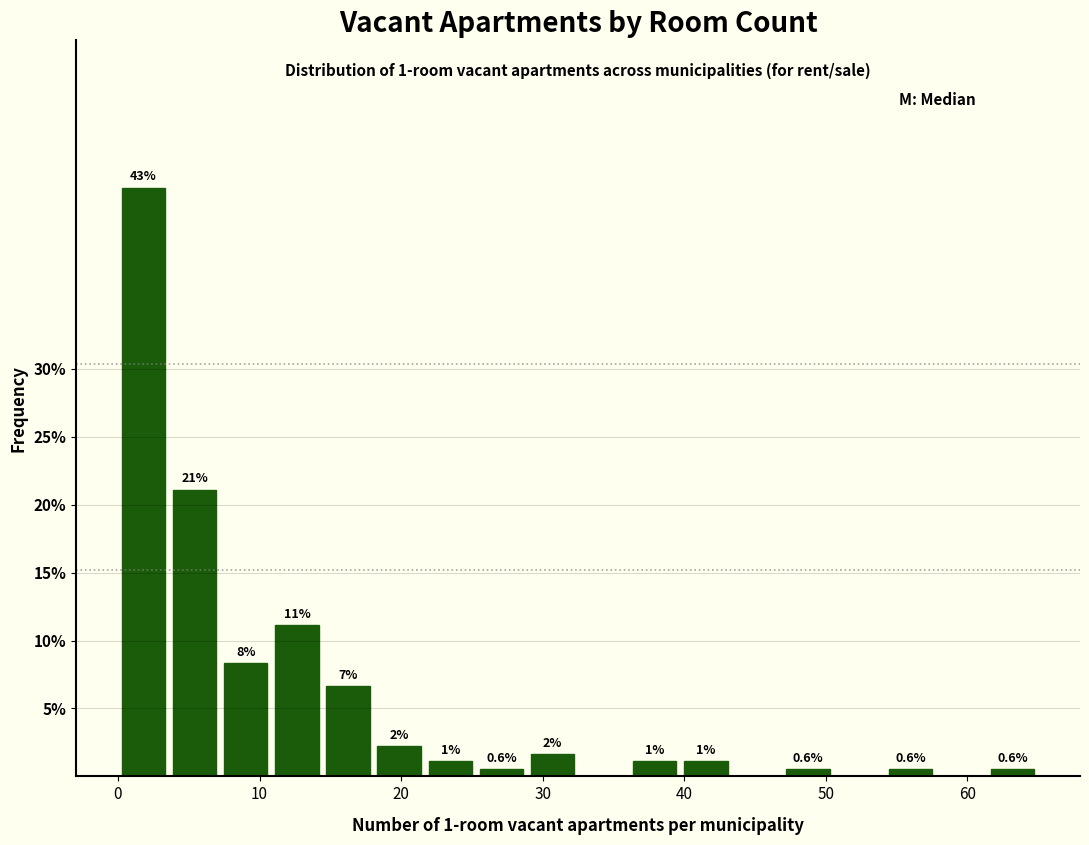

Around what value on the x-axis is the tallest bar? Give the approximate position of its centre, as read against the axis.

2